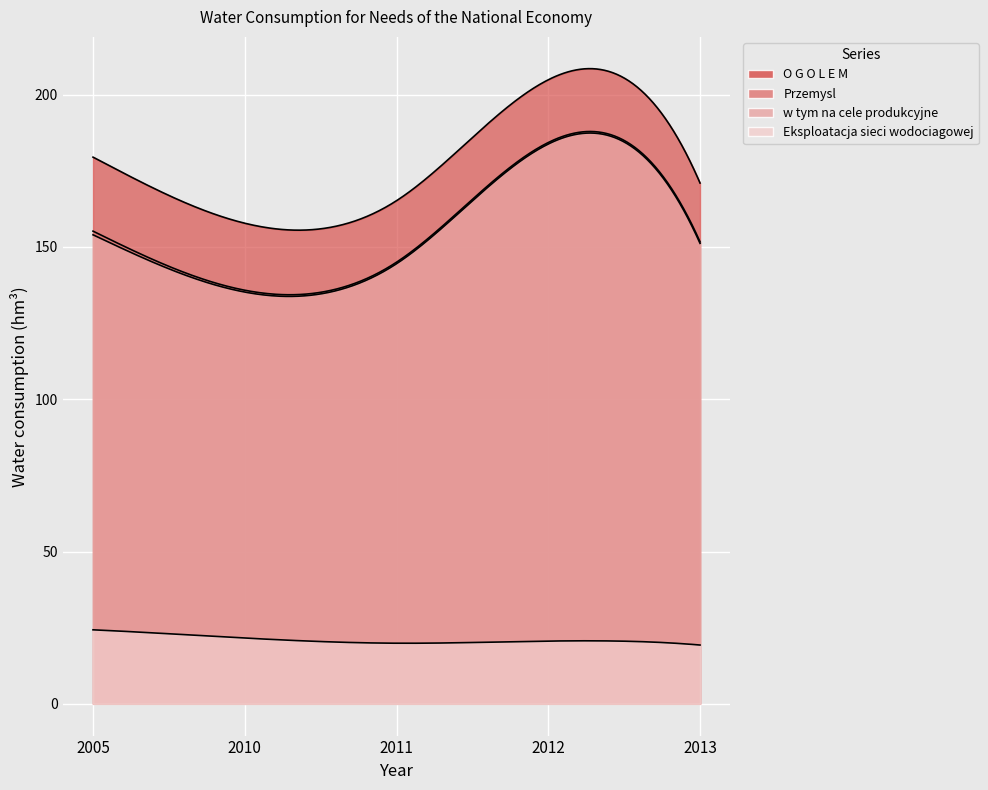

Does the chart display data point markers on the line(s)?

No